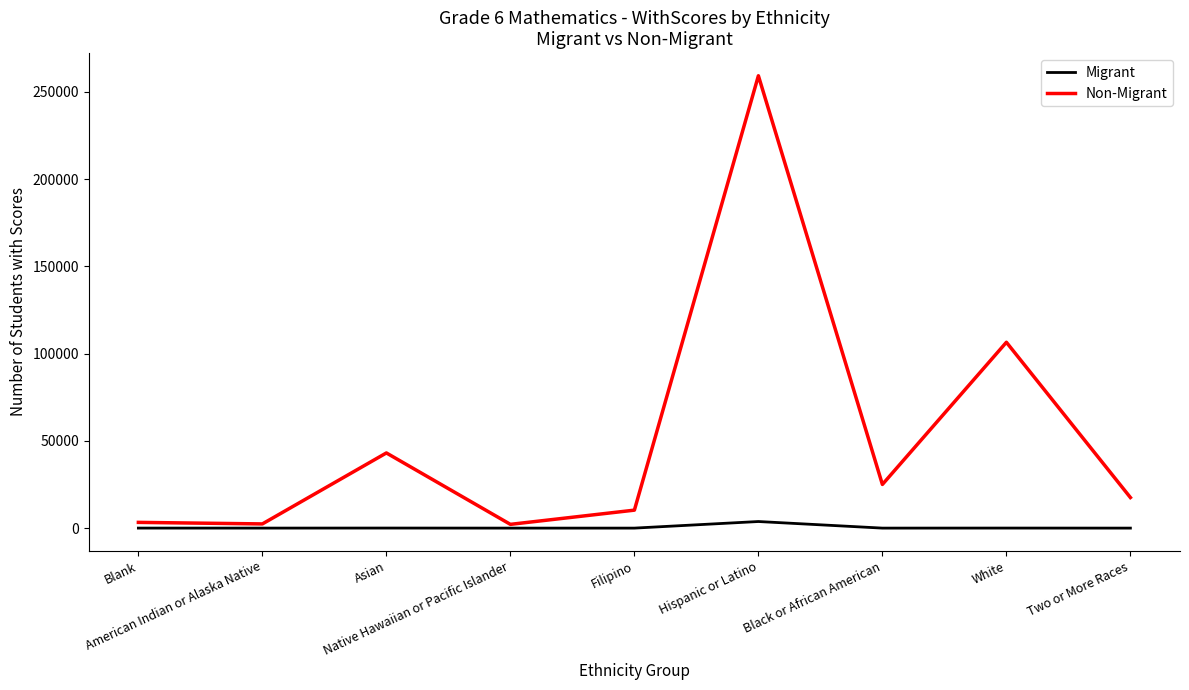

What is the greatest value displayed?

259273